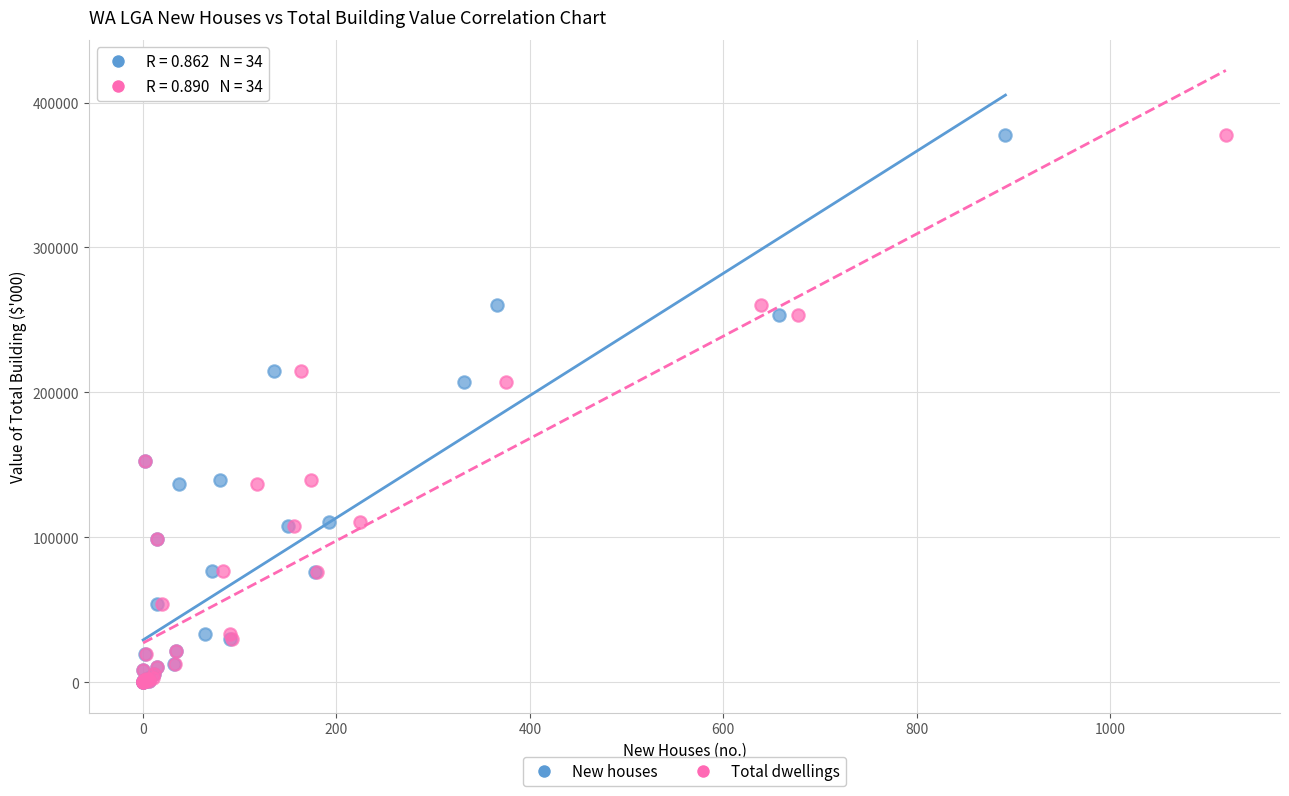

What are all the series names shown in the legend?

New houses, Total dwellings